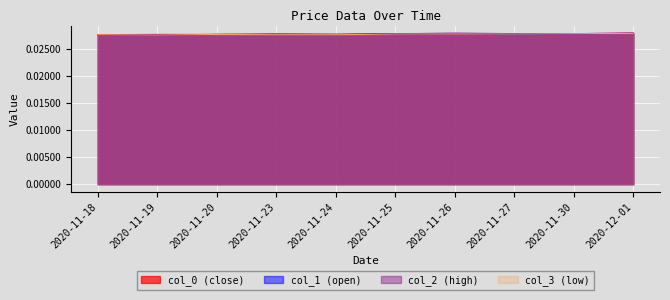

Reading left to right, extract all data points from this chart.

col_0: 2020-11-18=0.0	2020-11-19=0.0	2020-11-20=0.0	2020-11-23=0.0	2020-11-24=0.0	2020-11-25=0.0	2020-11-26=0.0	2020-11-27=0.0	2020-11-30=0.0	2020-12-01=0.0
col_1: 2020-11-18=0.0	2020-11-19=0.0	2020-11-20=0.0	2020-11-23=0.0	2020-11-24=0.0	2020-11-25=0.0	2020-11-26=0.0	2020-11-27=0.0	2020-11-30=0.0	2020-12-01=0.0
col_2: 2020-11-18=0.0	2020-11-19=0.0	2020-11-20=0.0	2020-11-23=0.0	2020-11-24=0.0	2020-11-25=0.0	2020-11-26=0.0	2020-11-27=0.0	2020-11-30=0.0	2020-12-01=0.0
col_3: 2020-11-18=0.0	2020-11-19=0.0	2020-11-20=0.0	2020-11-23=0.0	2020-11-24=0.0	2020-11-25=0.0	2020-11-26=0.0	2020-11-27=0.0	2020-11-30=0.0	2020-12-01=0.0